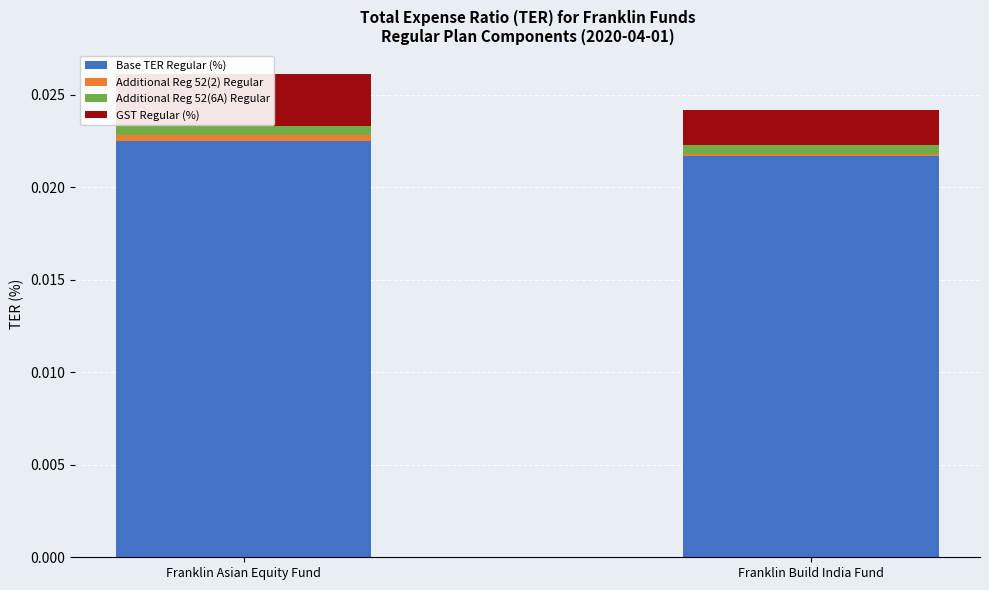

Is the value of Base TER Regular (%) at Franklin Asian Equity Fund greater than the value of Additional Reg 52(6A) Regular at Franklin Build India Fund?

Yes